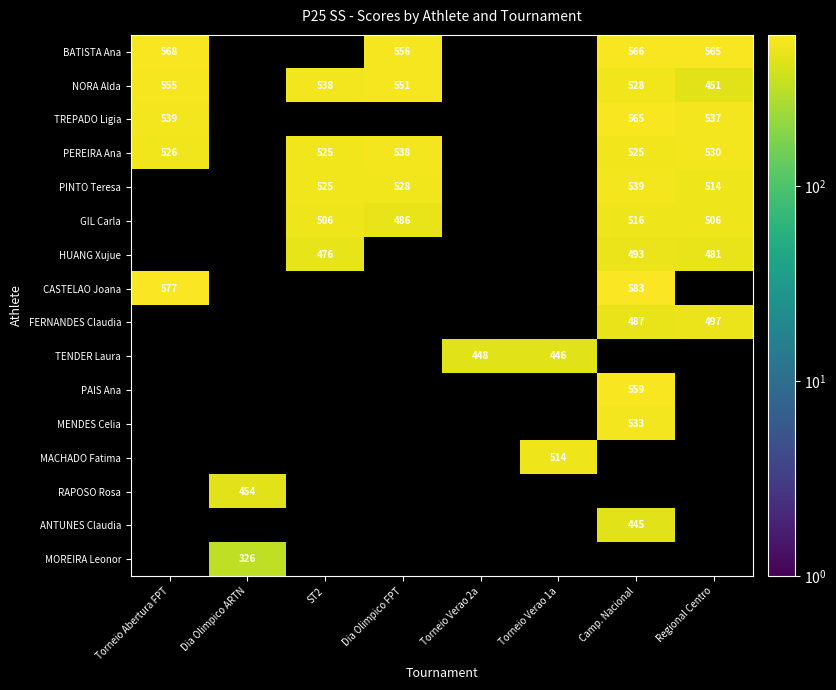

True or false: NORA Alda has a value of 873 at Torneio Abertura FPT.

False